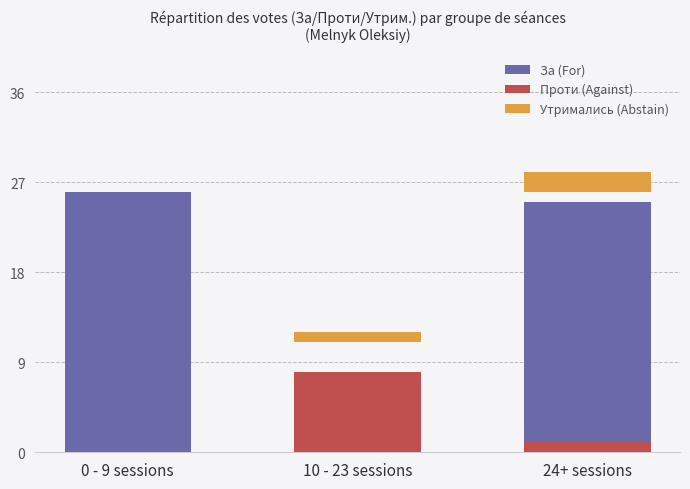

List the series in order of their peak value, highest first.

За (For), Проти (Against), Утримались (Abstain)